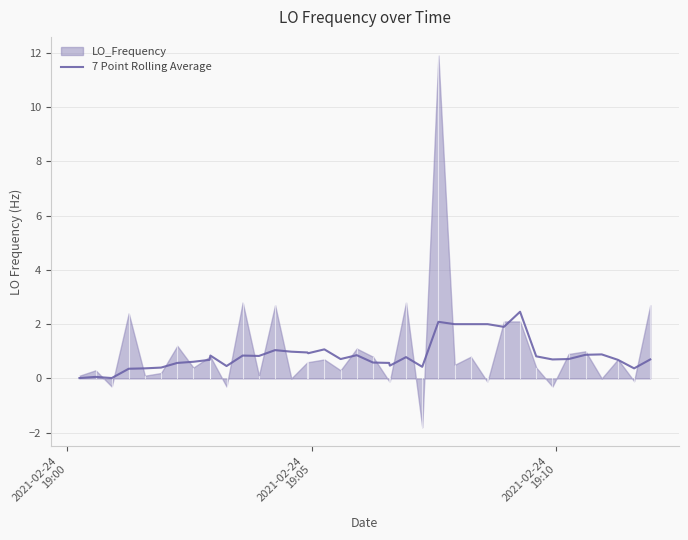

What is the sum of all values?

35.6